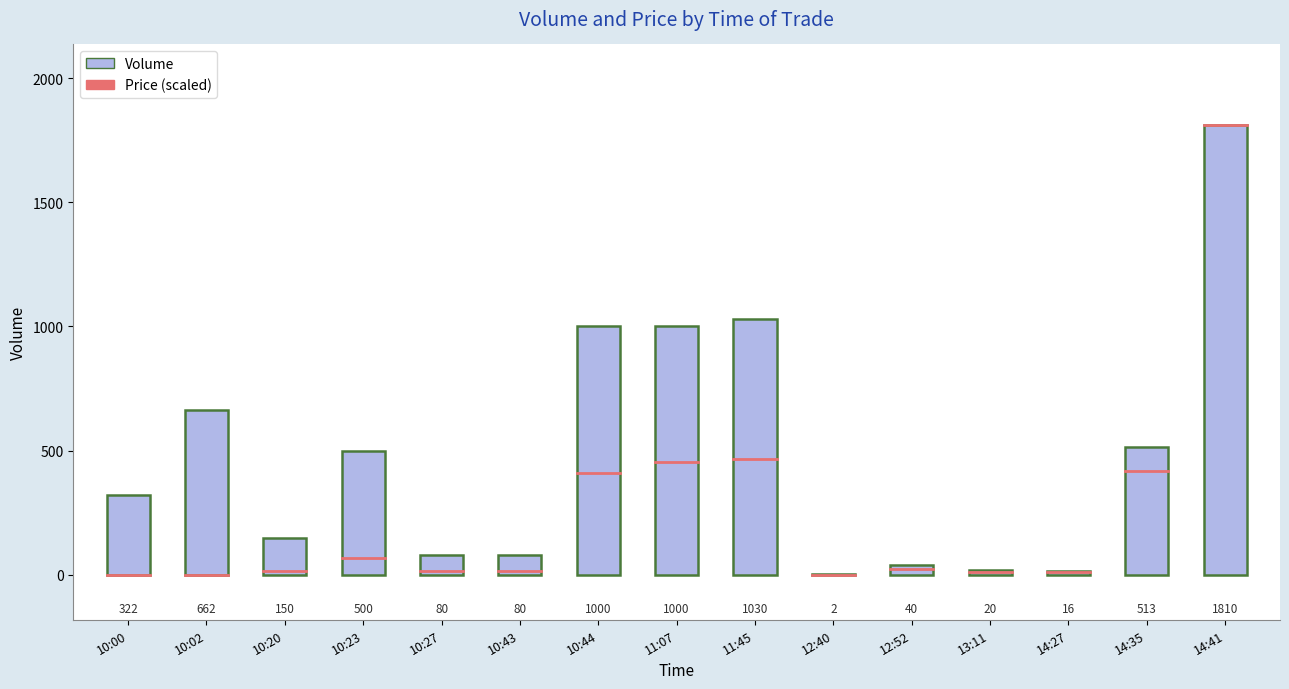

What is the average value of the Volume series?

481.8